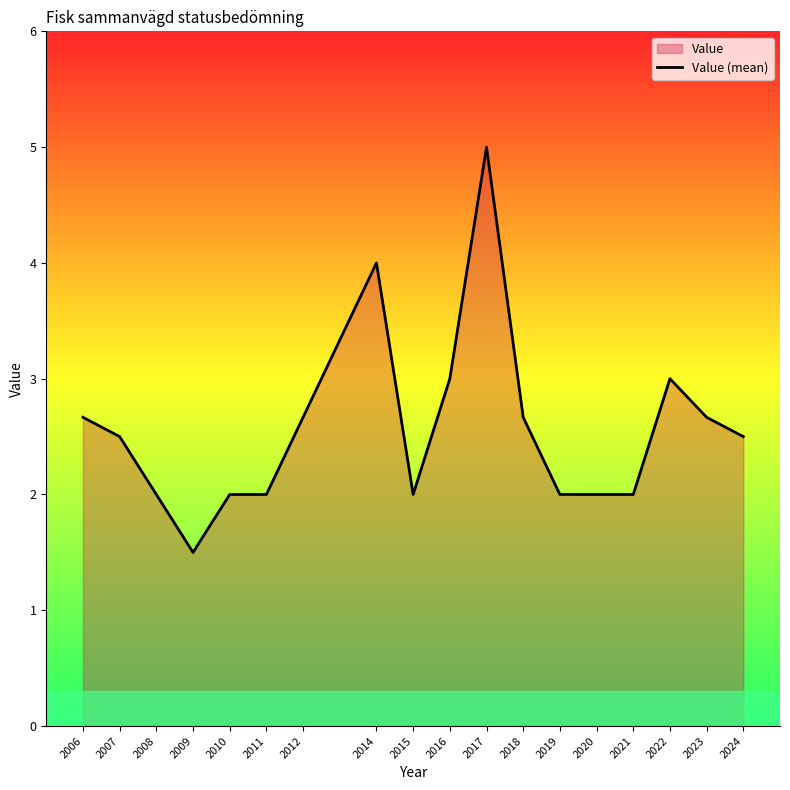

List the labels in order of value, smallest first.

2009, 2008, 2010, 2011, 2015, 2019, 2020, 2021, 2007, 2024, 2006, 2012, 2018, 2023, 2016, 2022, 2014, 2017